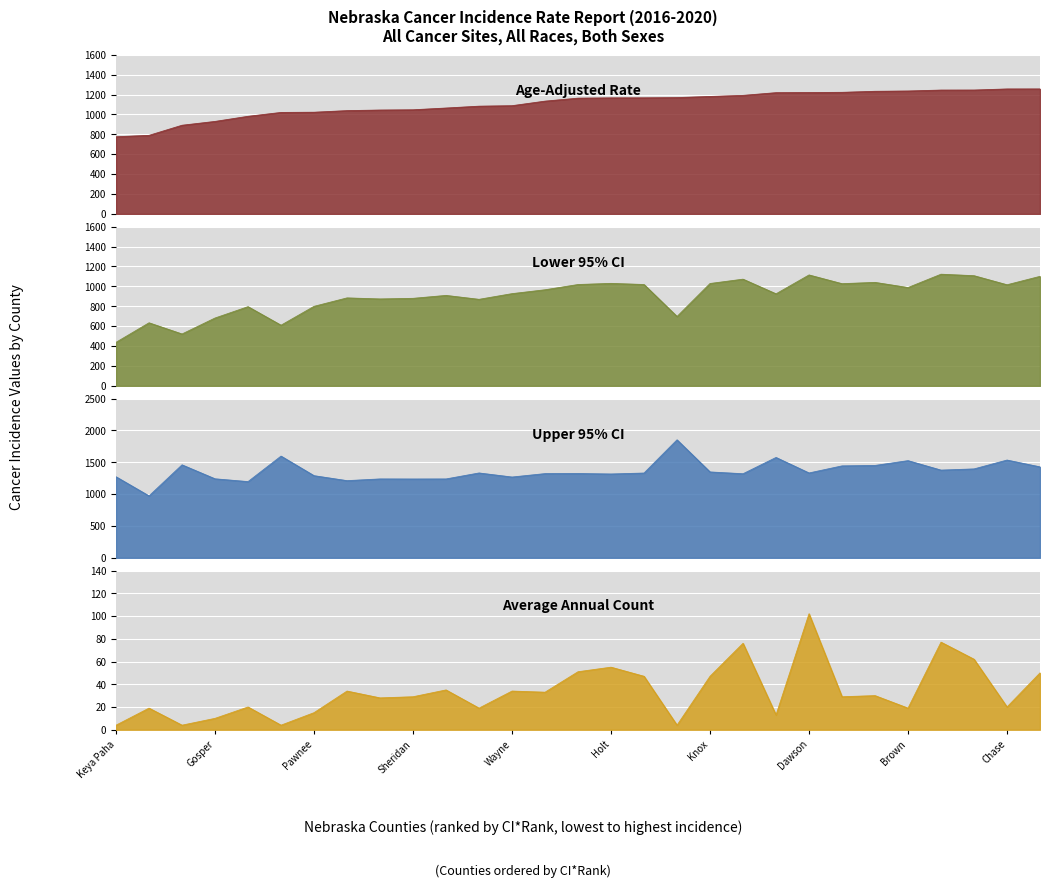

Which series has the largest total across all categories?

upper_ci